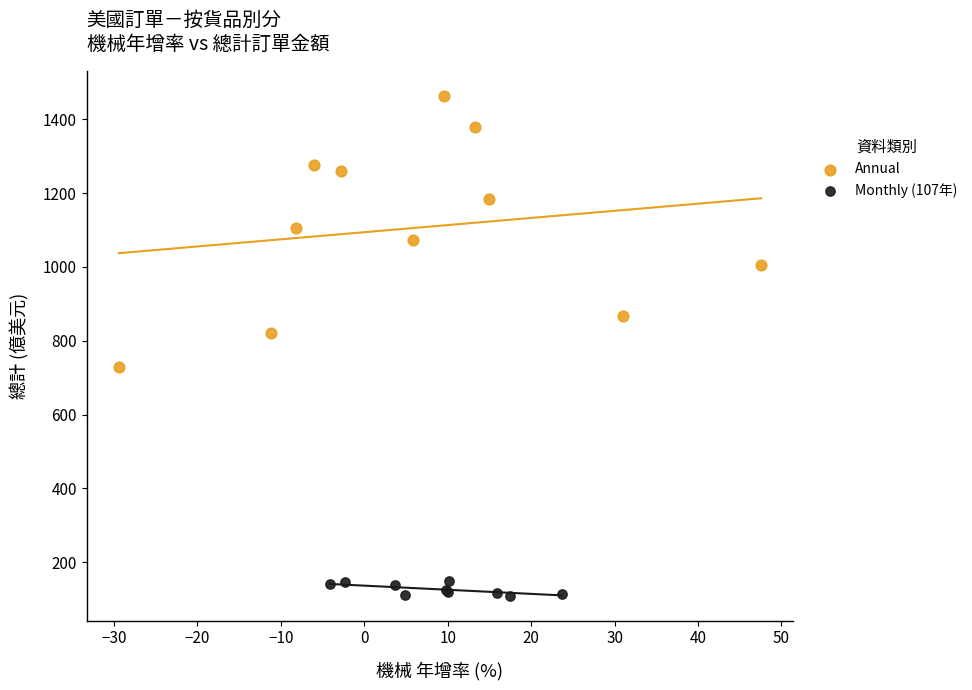

Which series reaches the minimum Y coordinate?

Monthly (107年)